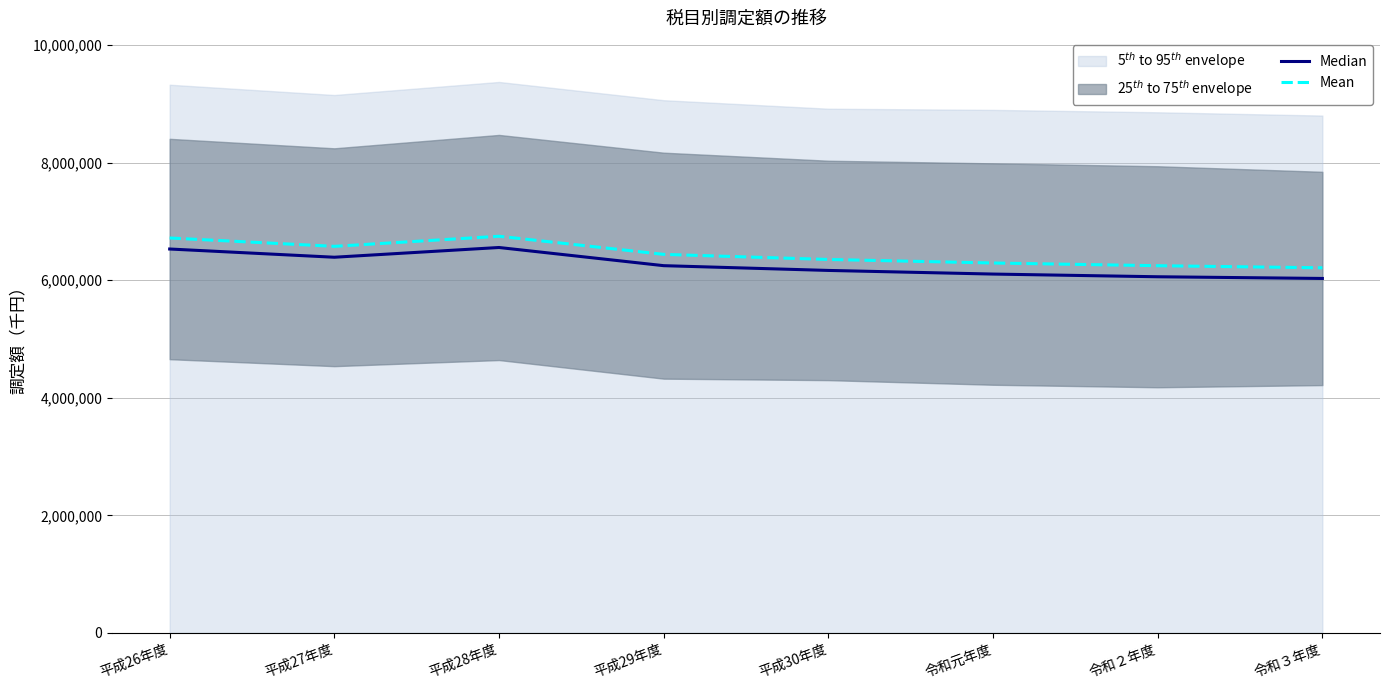

Between 平成29年度 and 令和元年度, which series saw the biggest shift?

Mean